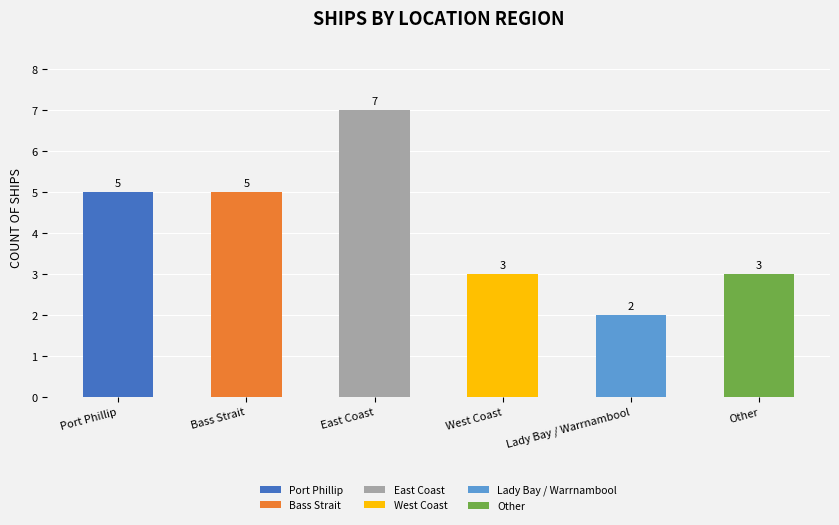

Reading left to right, what are all the values shown in this chart?

Port Phillip=5	Bass Strait=5	East Coast=7	West Coast=3	Lady Bay / Warrnambool=2	Other=3